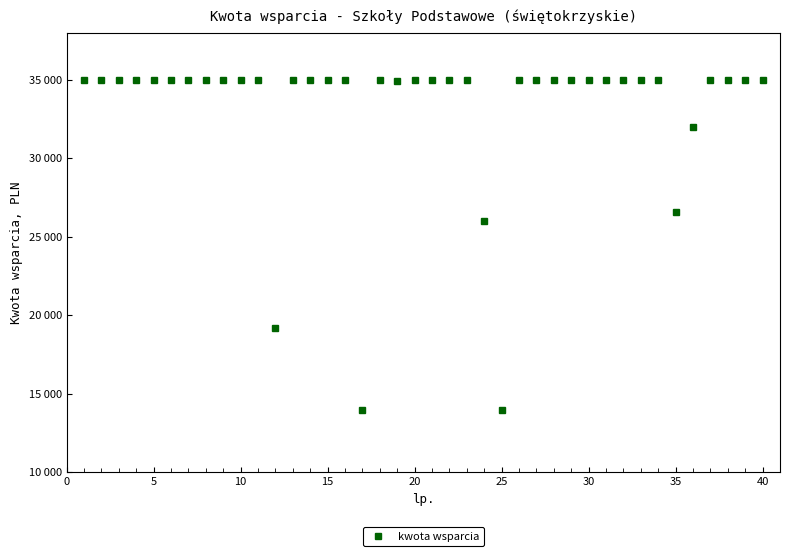

Does the chart have visible grid lines?

No